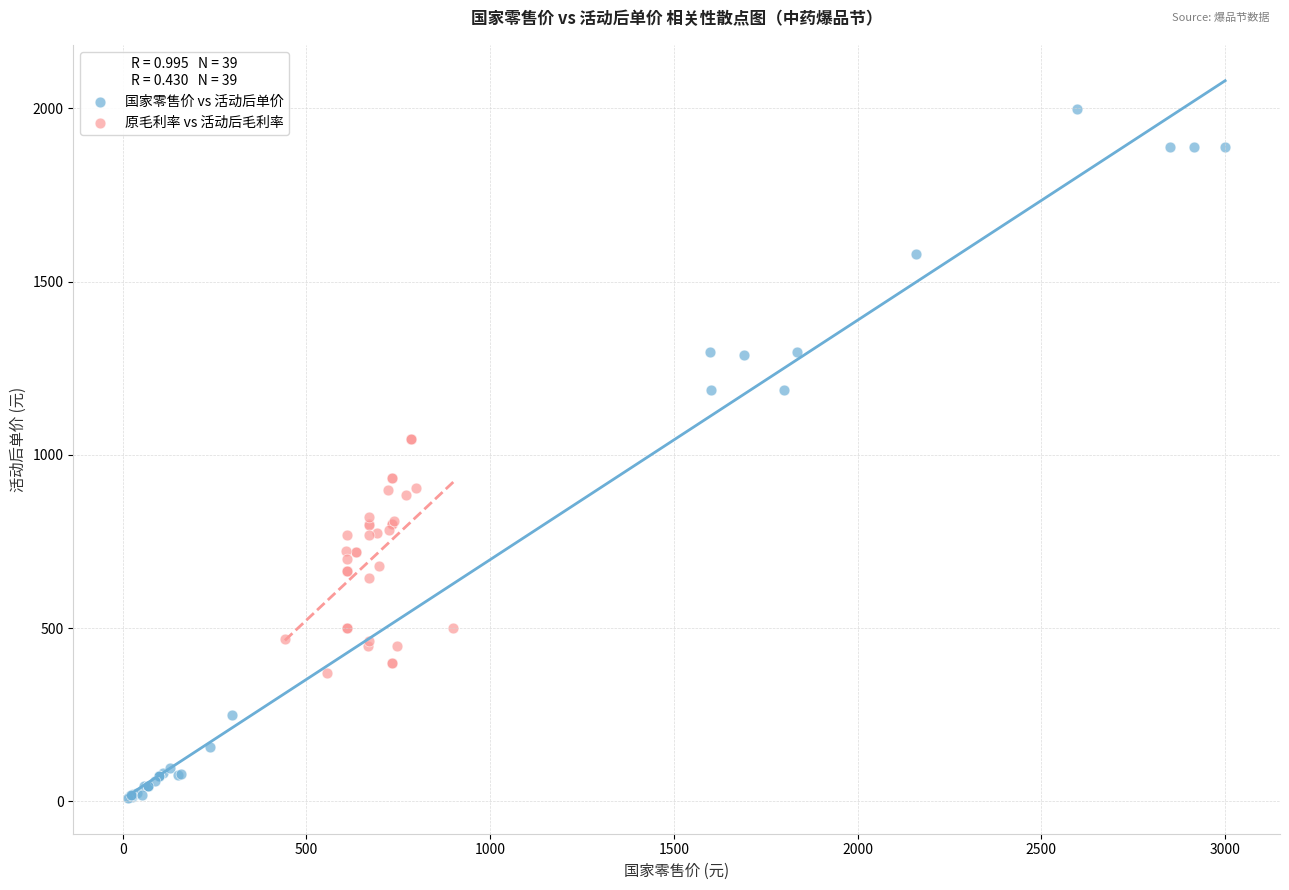

Which series has the largest Y range (max minus min)?

国家零售价 vs 活动后单价